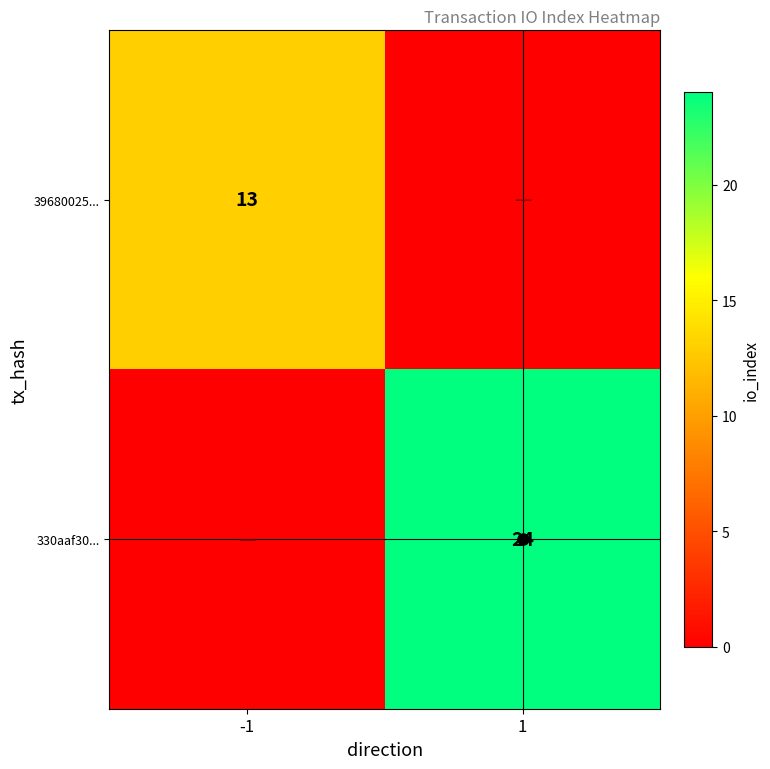

What is the sum of the 39680025... values at -1 and 1?

13